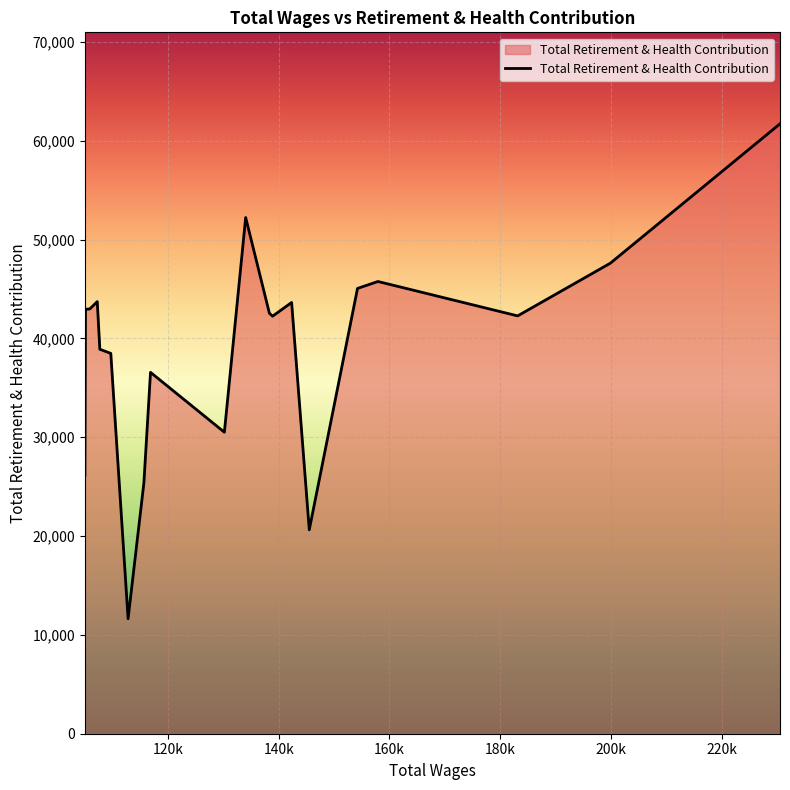

What is the difference between the maximum and minimum values?

50072